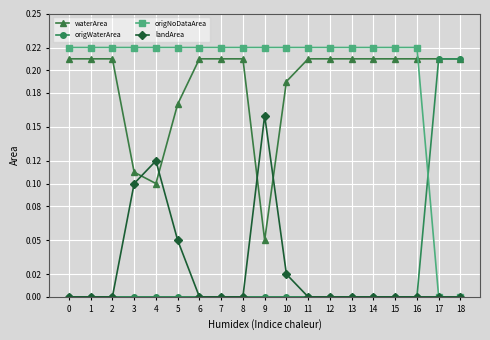

True or false: origNoDataArea has a value of 0.4 at 5.

False